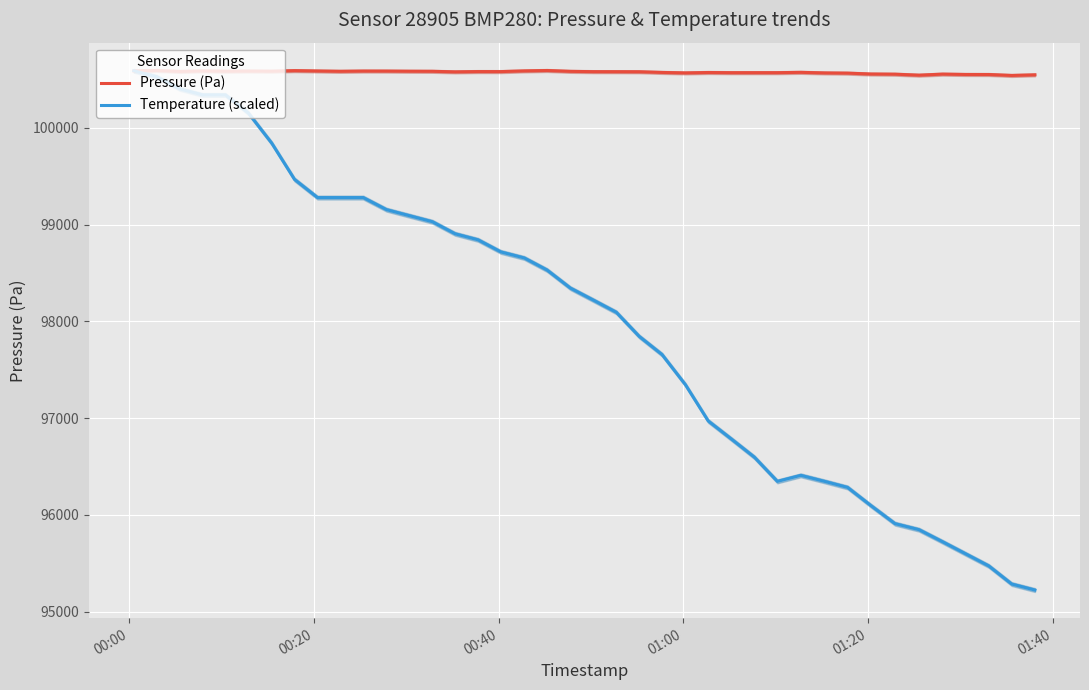

Which series ends up on top after the final intersection of Pressure (Pa) and Temperature (scaled)?

Pressure (Pa)